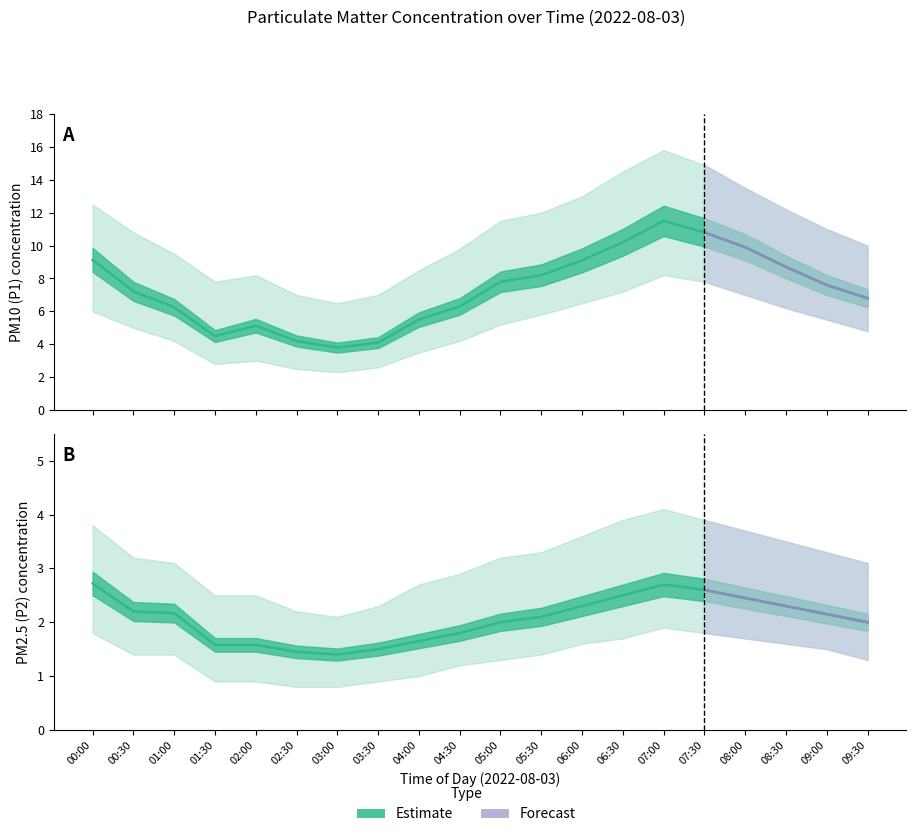

What is the label of the 13th point from the left?

06:00